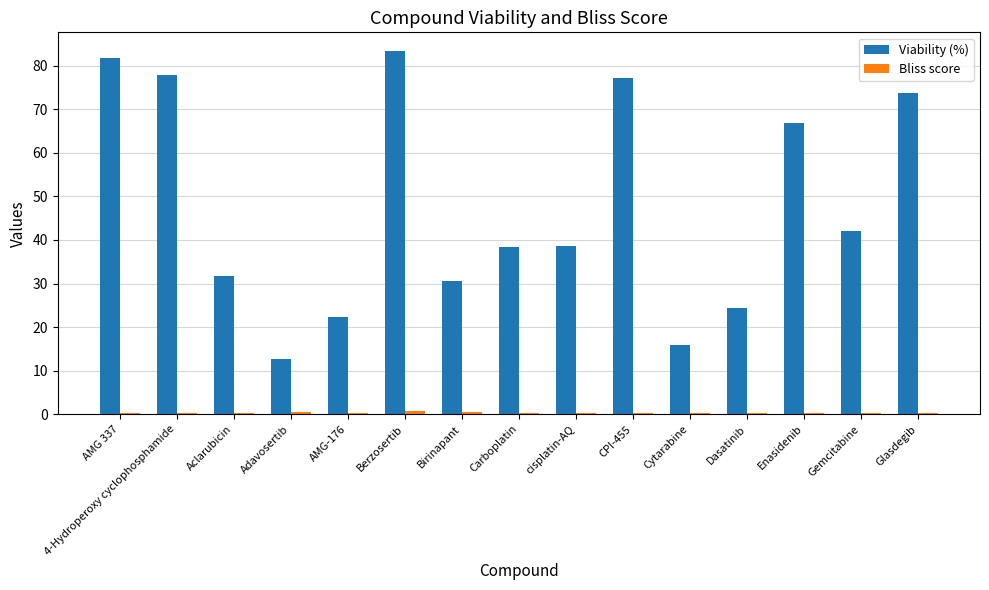

Between 4-Hydroperoxy cyclophosphamide and Glasdegib, which series saw the biggest shift?

Viability (%)